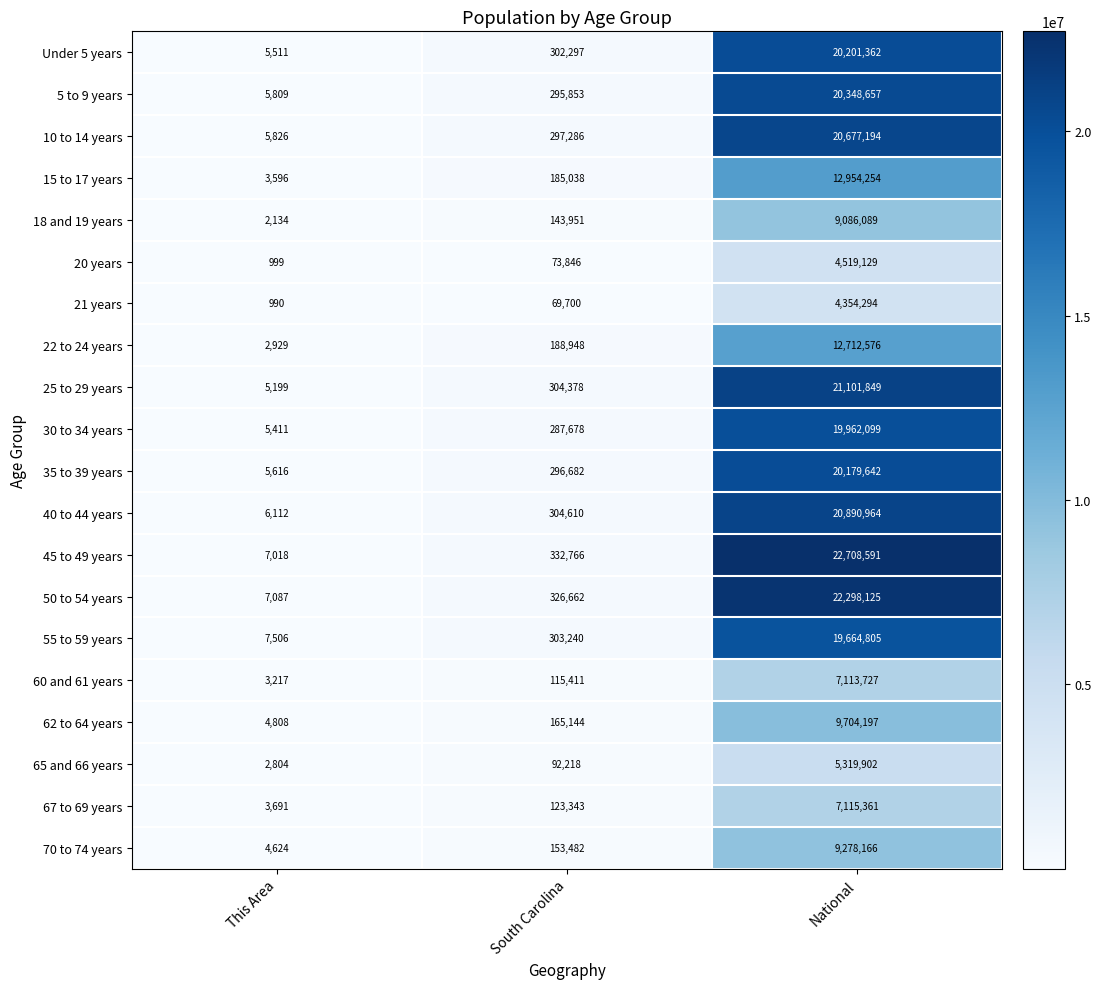

Which series has the widest spread of values?

45 to 49 years